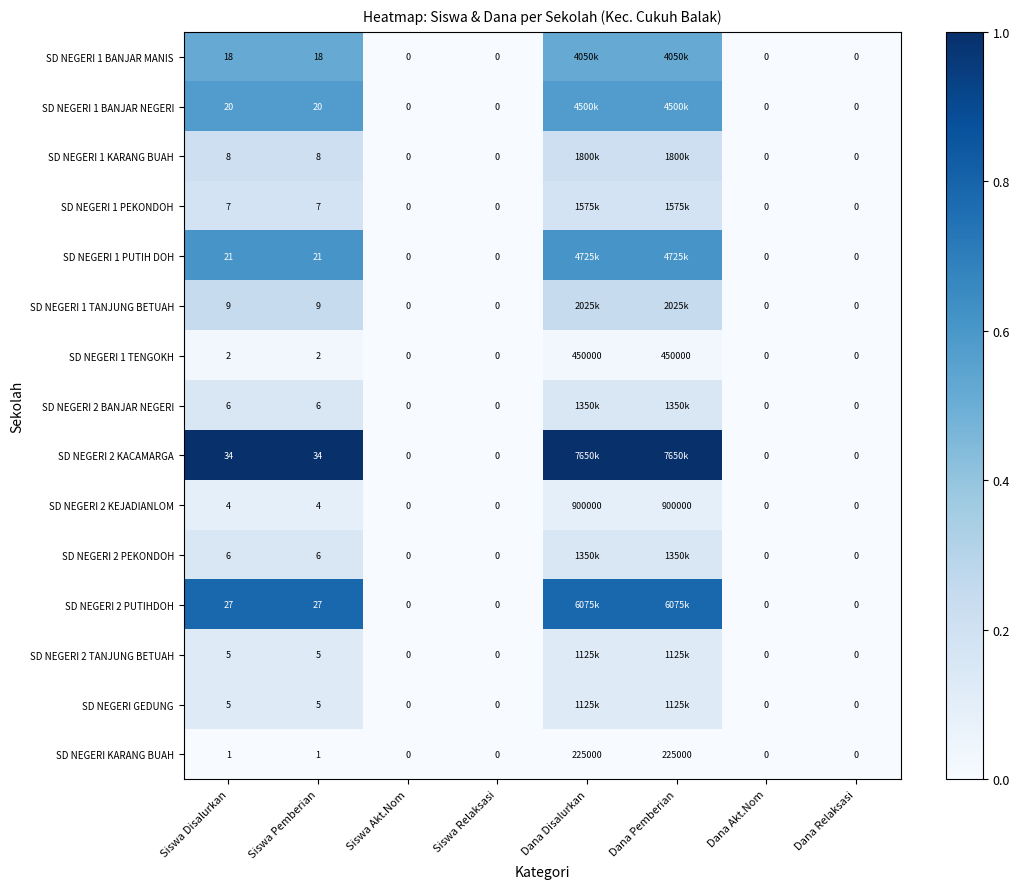

Is the value of SD NEGERI 2 BANJAR NEGERI at Siswa Relaksasi greater than the value of SD NEGERI 2 PUTIHDOH at Siswa Pemberian?

No